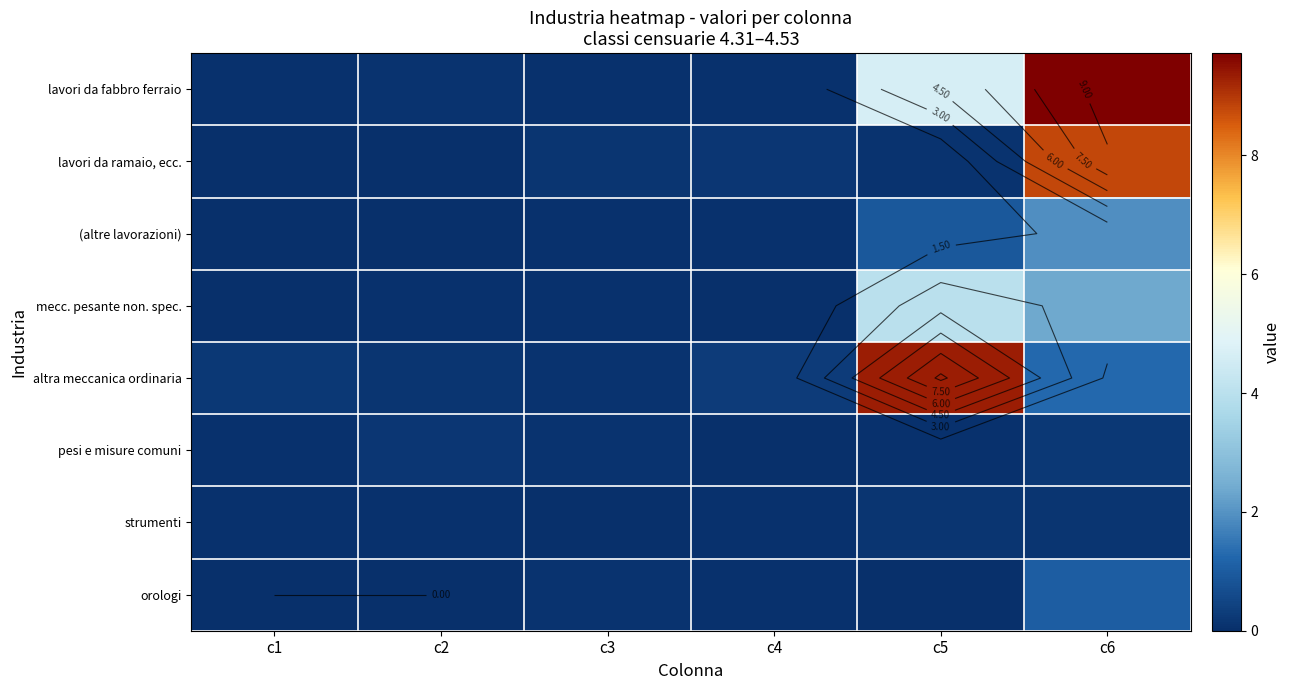

What is the maximum value for pesi e misure comuni?

0.2